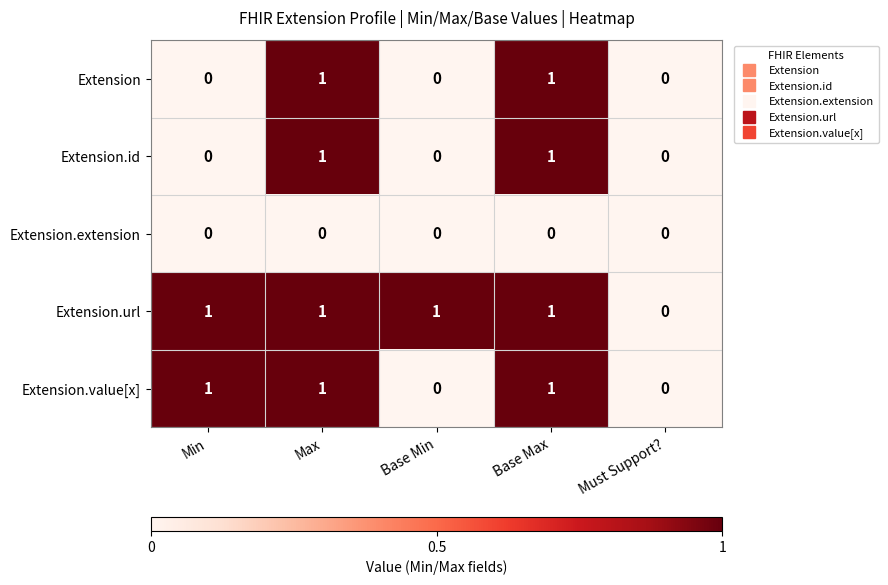

How many data points does each series have?

5